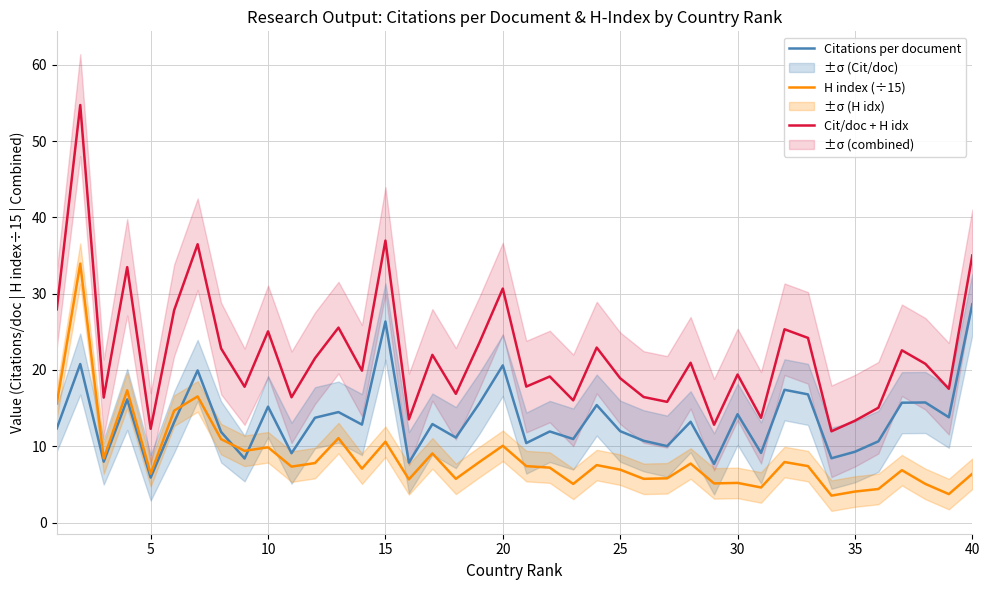

Is it true that H index (÷15) equals 9.9 at 10?

True